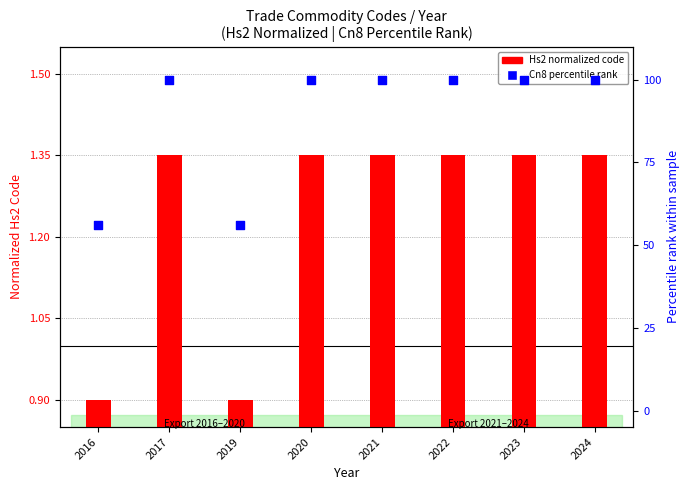

Which series reaches the maximum Y coordinate?

Cn8 Code percentile rank